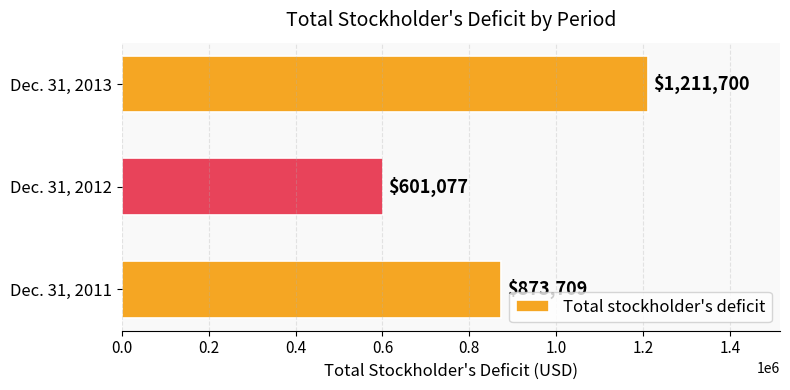

What is the difference between the maximum and minimum values?

610623